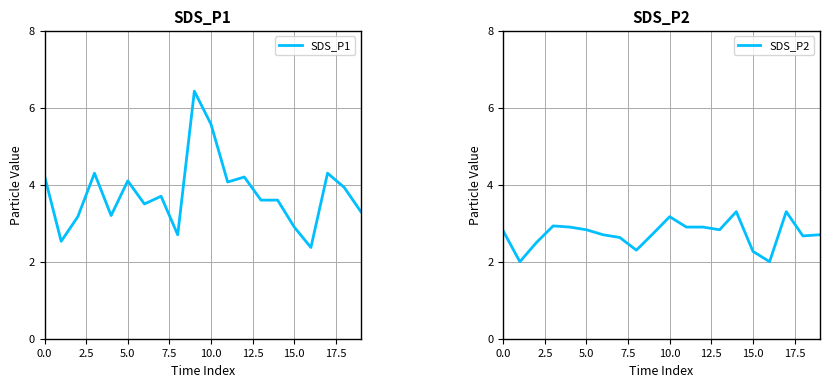

True or false: SDS_P1 has a value of 4.2 at 0.0.

True